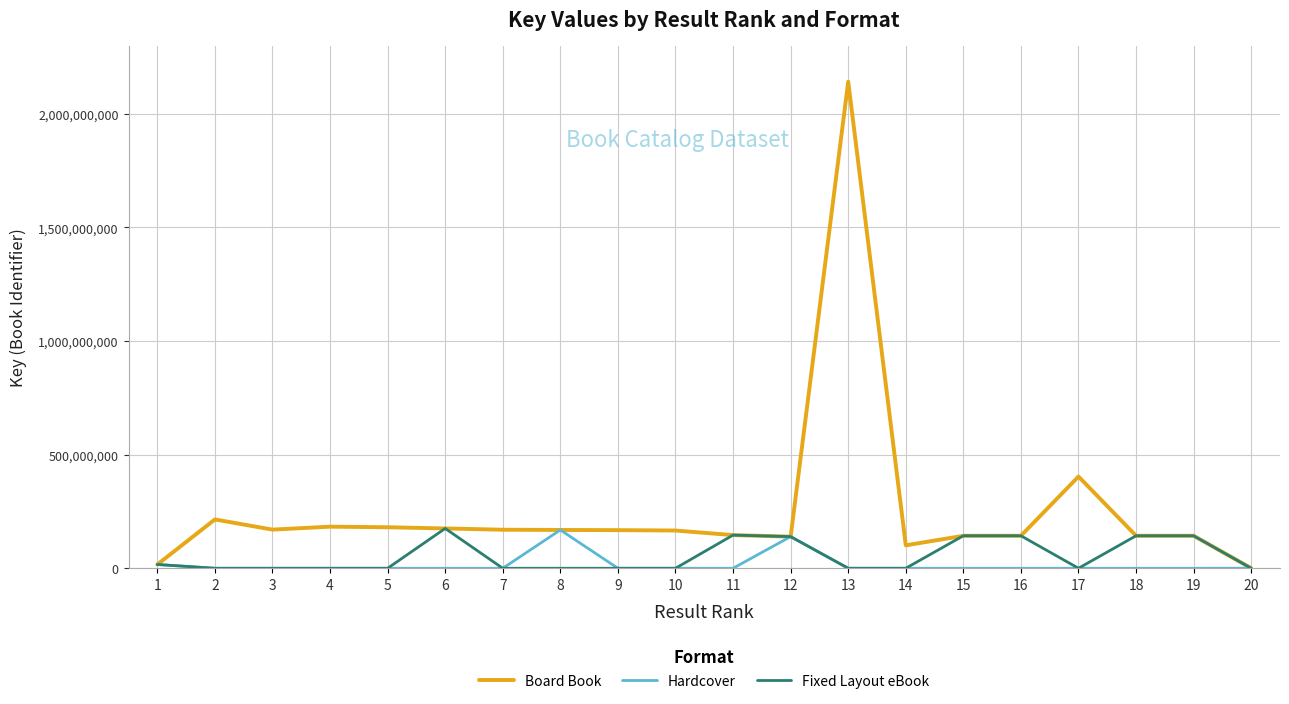

What is the difference between the highest and lowest values at 2?

214855462